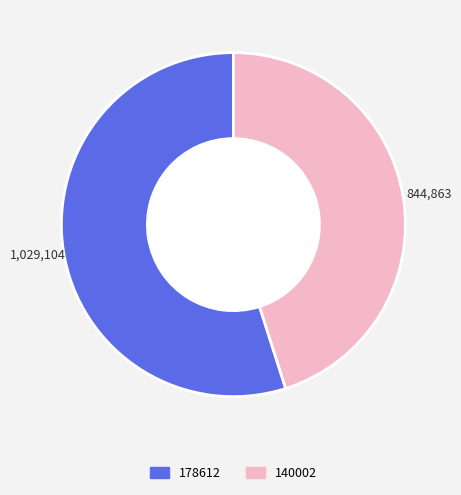

What is the smallest slice in the pie chart?

140002